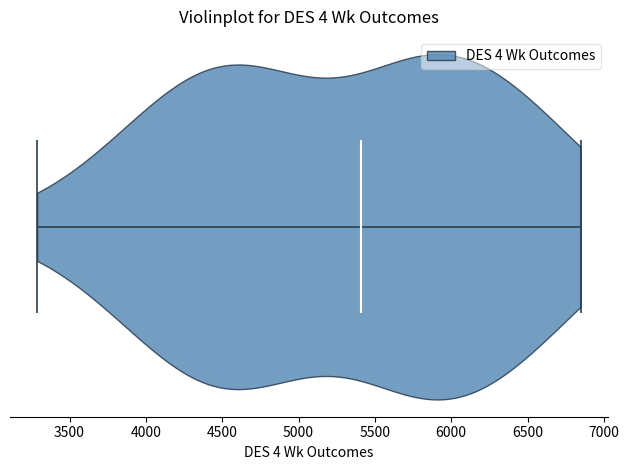

Read this violin plot against the x-axis: where its median line is, and the lowest and highest points the violin reaches. The values are not printed on the chart, so give them approximately, as read against the axis.

median line 5400, lowest point 3300, highest point 6850